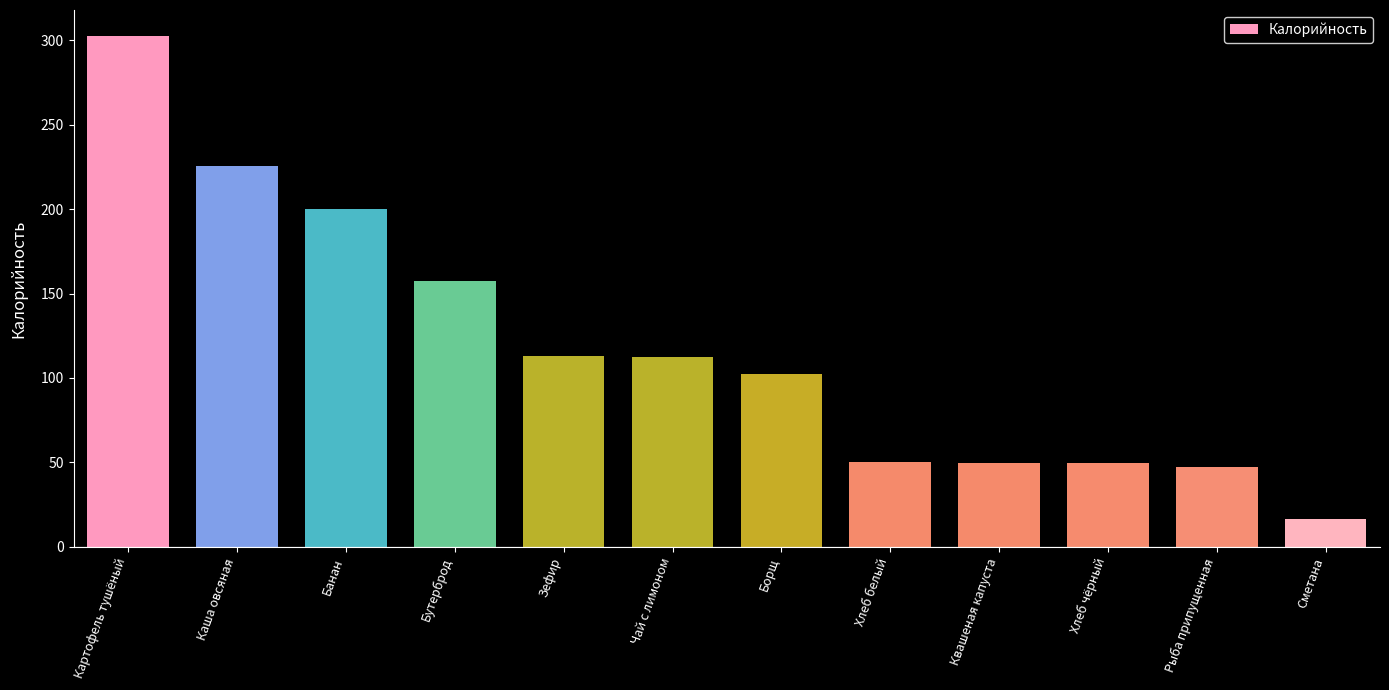

Where is the data nearest to the value 159?

Бутерброд